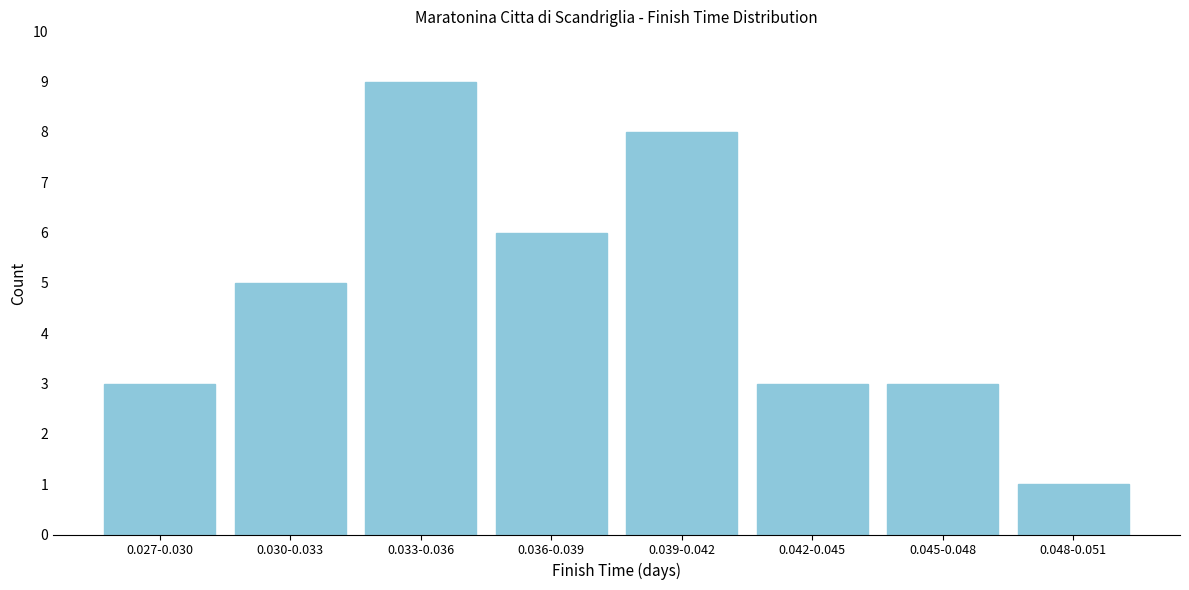

Reading left to right, list all the values displayed in this chart.

0.027-0.030=3	0.030-0.033=5	0.033-0.036=9	0.036-0.039=6	0.039-0.042=8	0.042-0.045=3	0.045-0.048=3	0.048-0.051=1